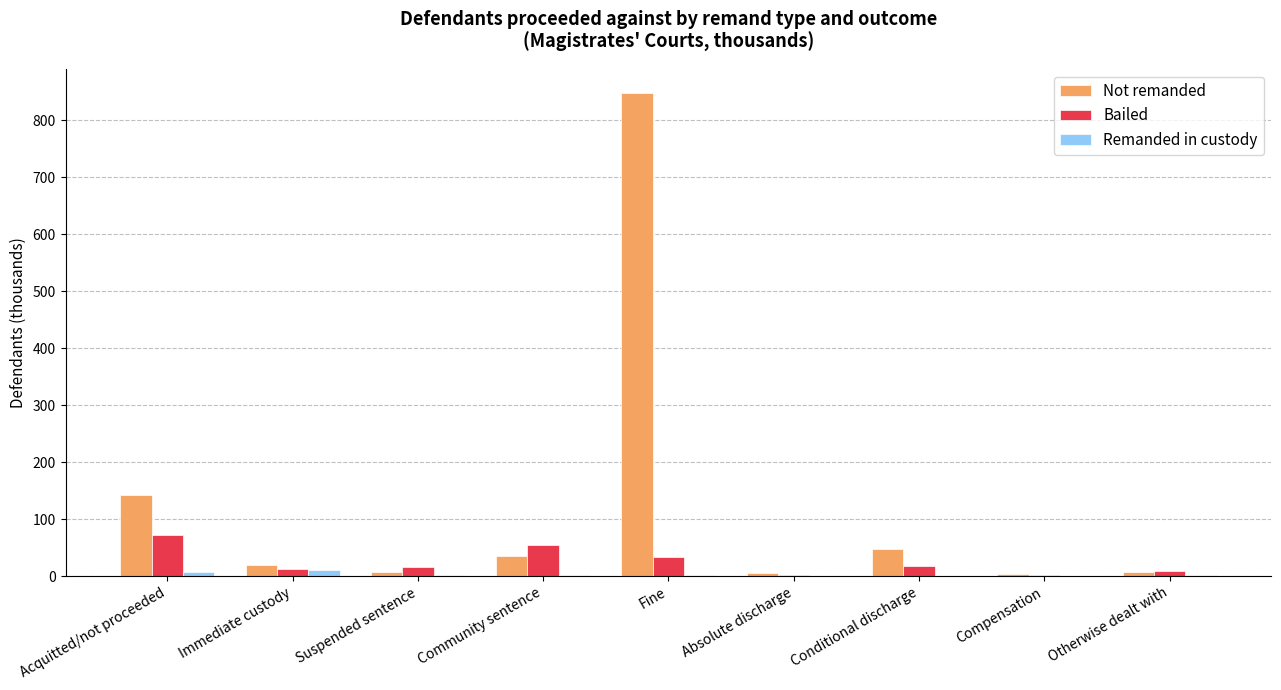

What is the sum of all Not remanded values?

1117.6